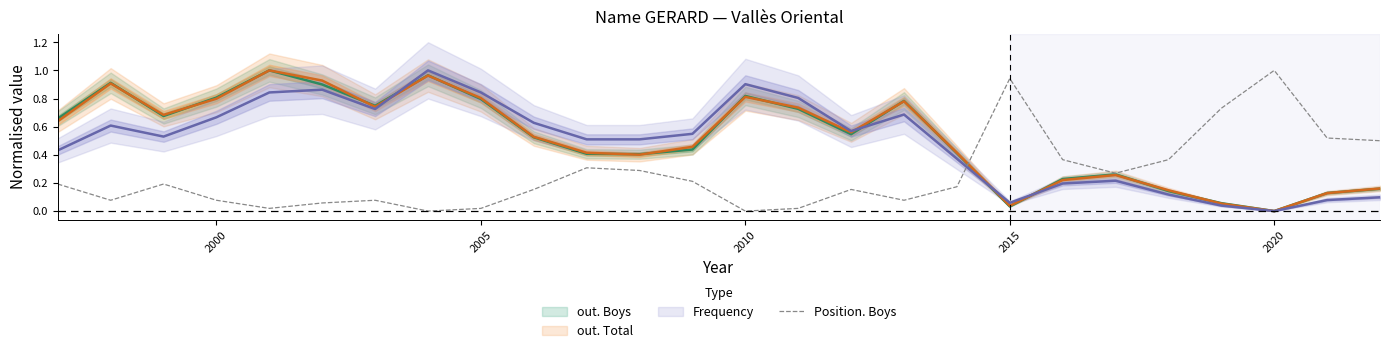

Is this an area chart (filled region under the line)?

No